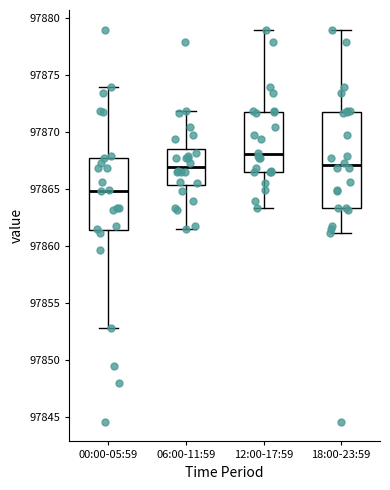

Where does the lower whisker of the box for 18:00-23:59 end on the y-axis? The values are not printed on the chart, so give them approximately, as read against the axis.

97861.0